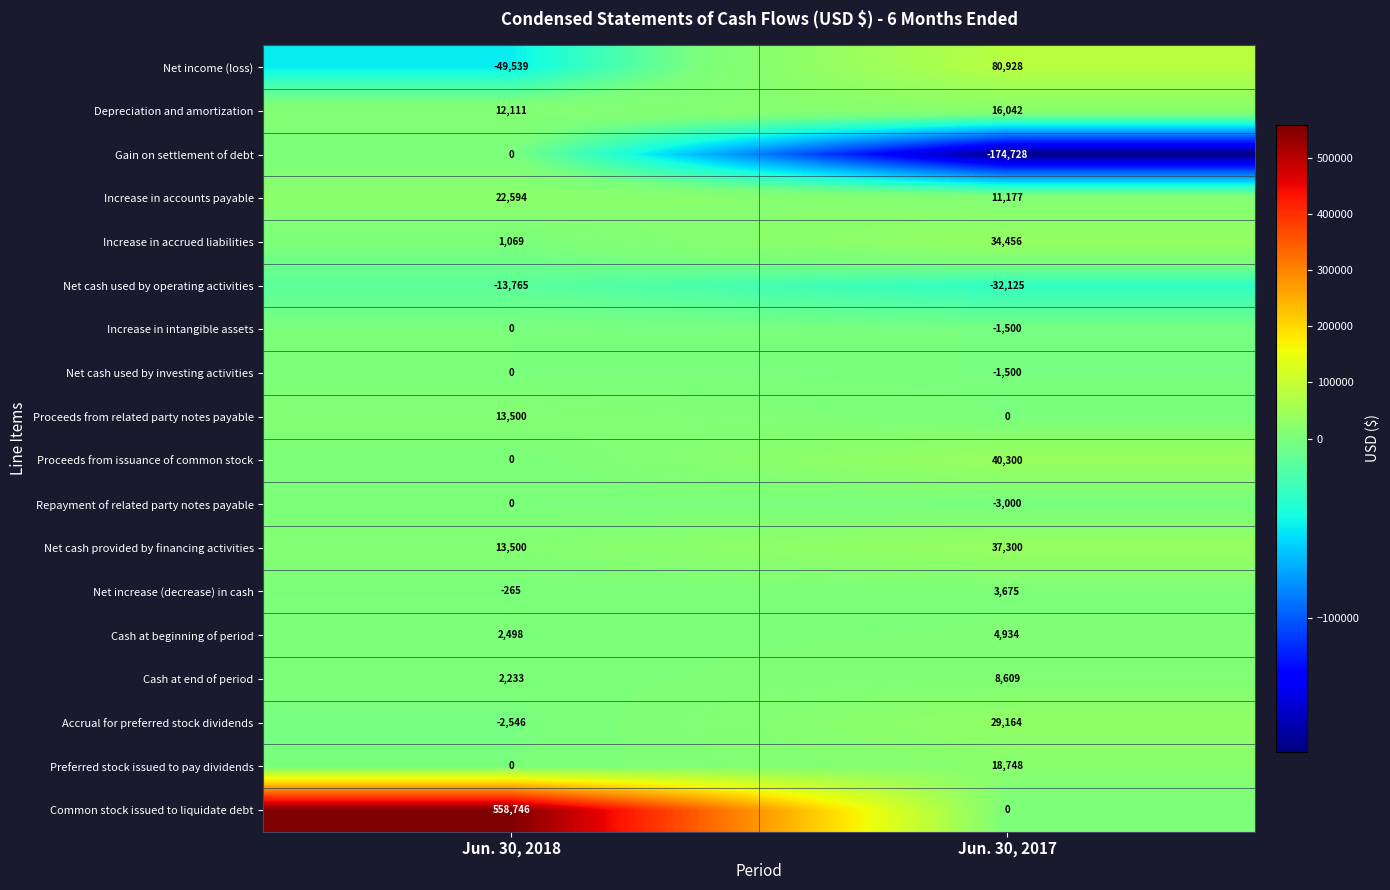

At which category does the chart reach its minimum across all series?

Jun. 30, 2017